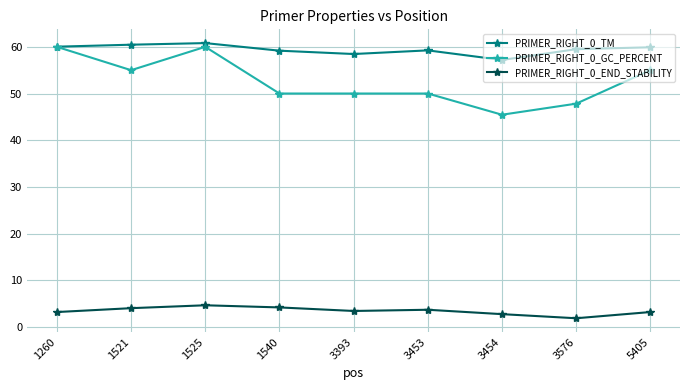

List the series in order of their peak value, lowest first.

PRIMER_RIGHT_0_END_STABILITY, PRIMER_RIGHT_0_GC_PERCENT, PRIMER_RIGHT_0_TM